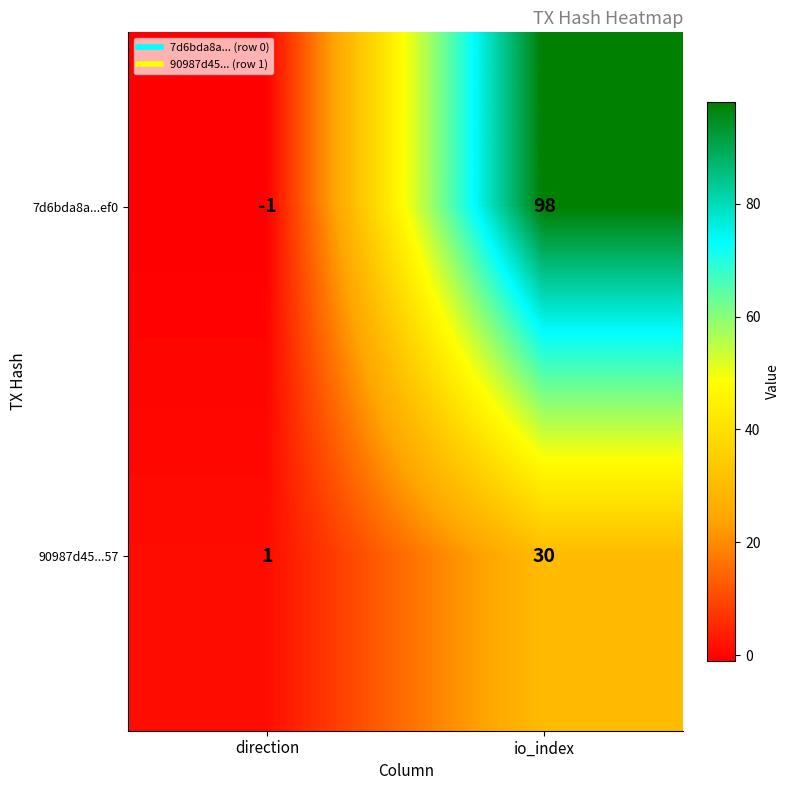

Between direction and io_index, which series saw the biggest shift?

7d6bda8a...ef0